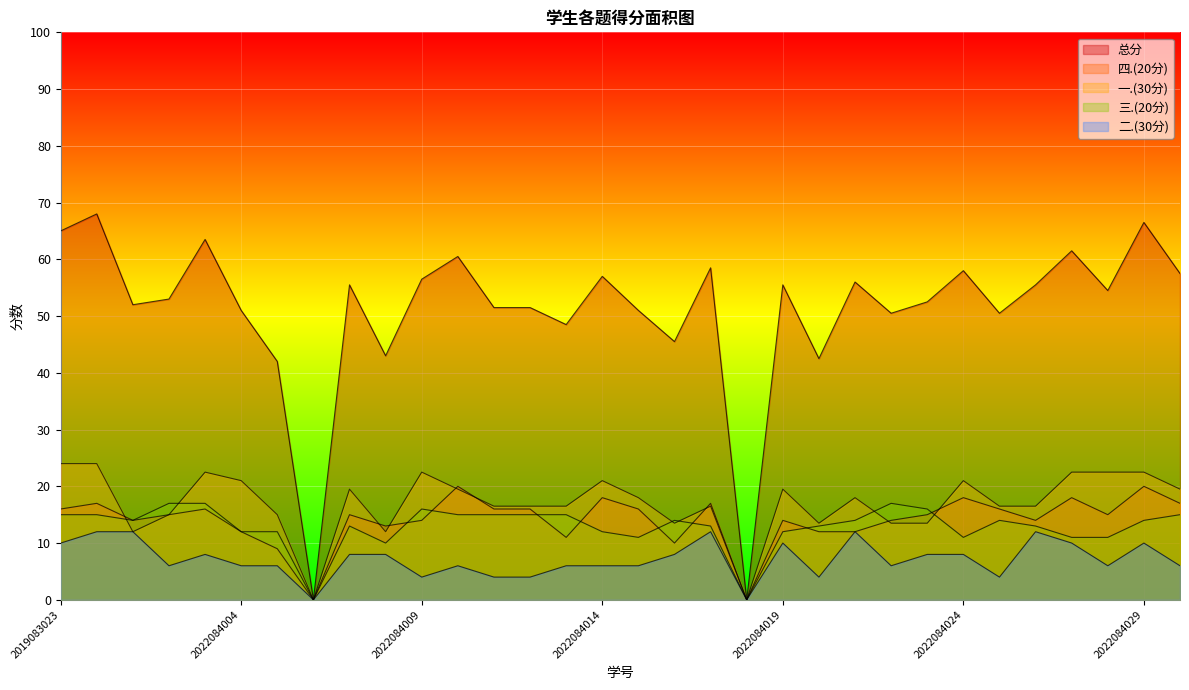

How many values in the 总分 series exceed 54?

16